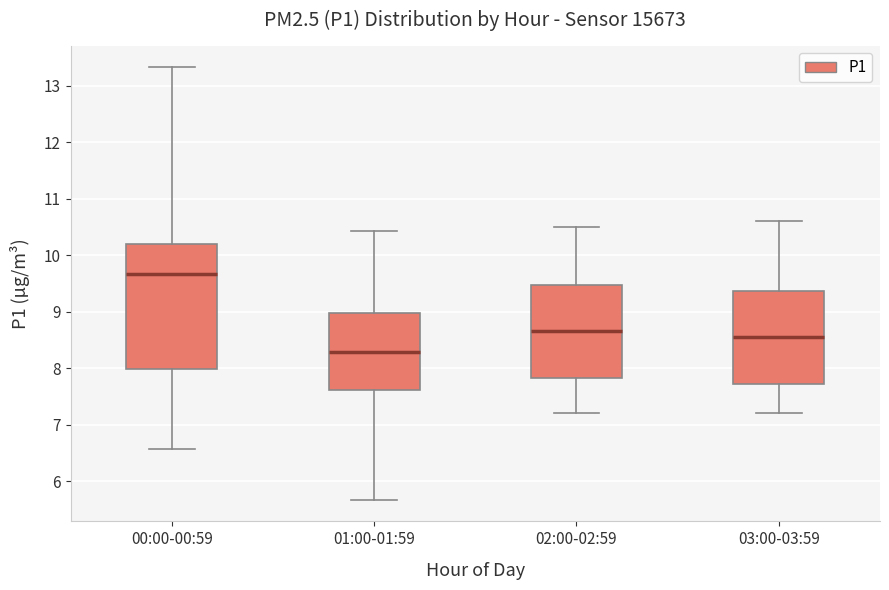

Which box has the highest median line?

00:00-00:59